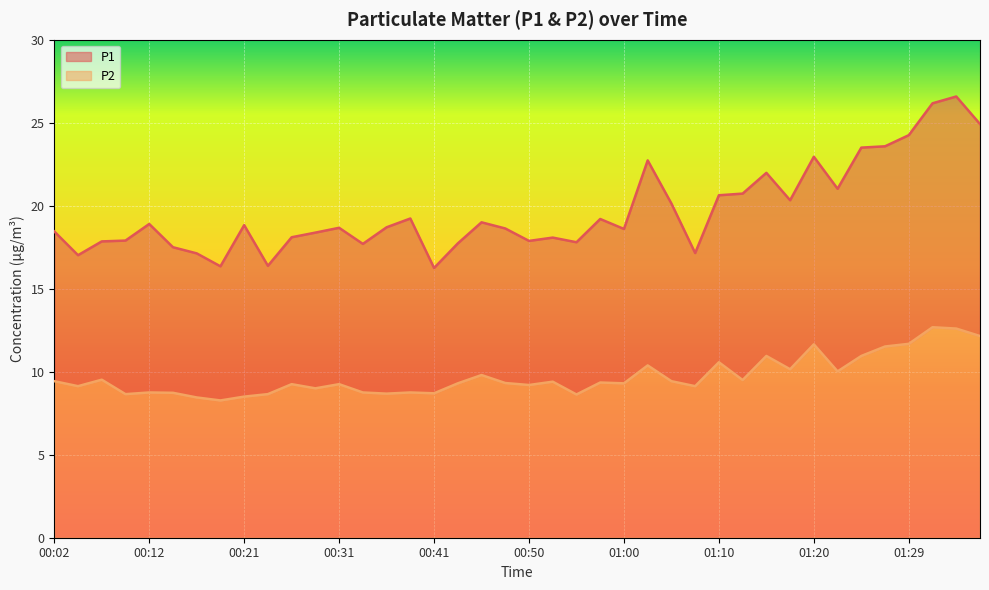

Rank the series by their average value, from highest to lowest.

P1, P2